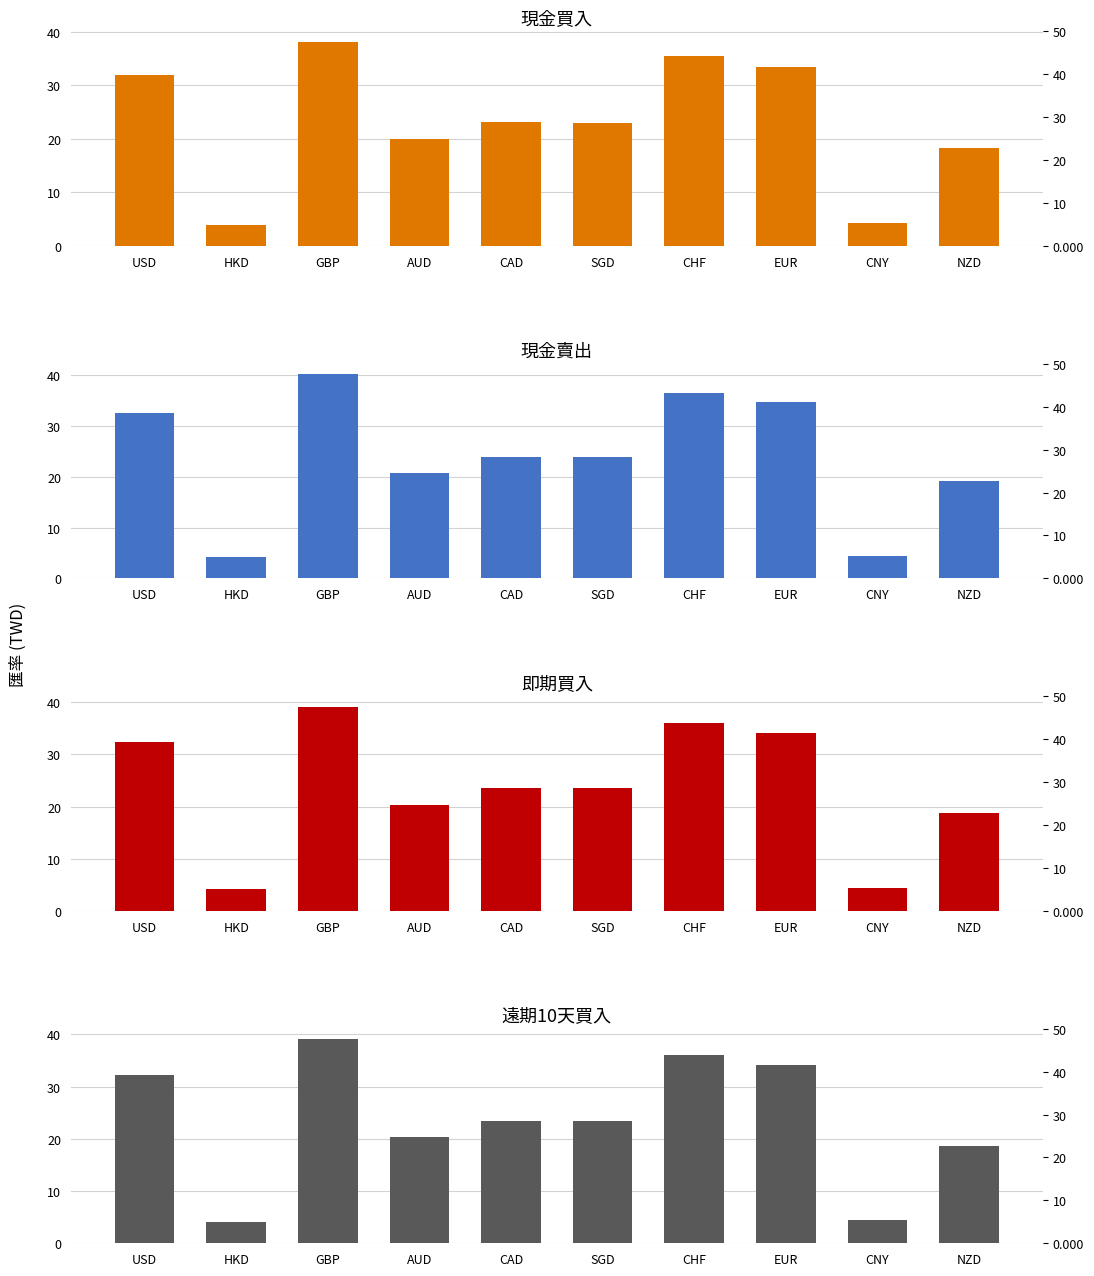

Is the value of 即期(買入) at SGD greater than the value of 遠期10天(買入) at NZD?

Yes